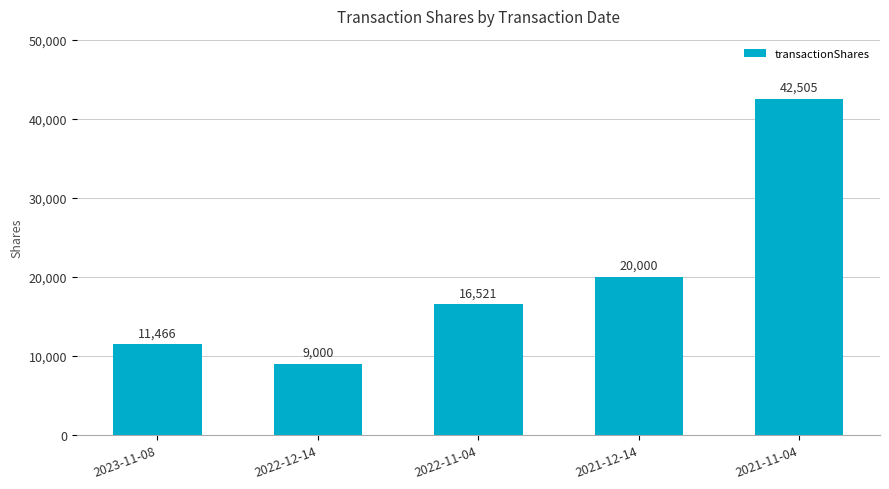

Is it true that the value at 2022-12-14 is 9000?

True